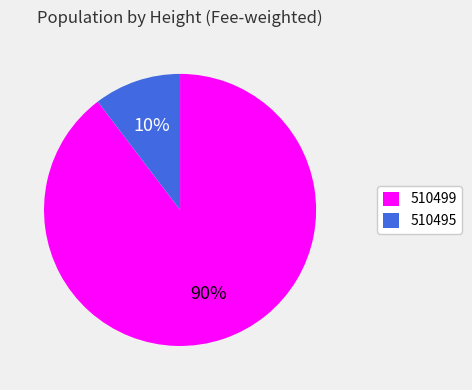

What percentage is the 510495 slice, to the nearest percent?

10%